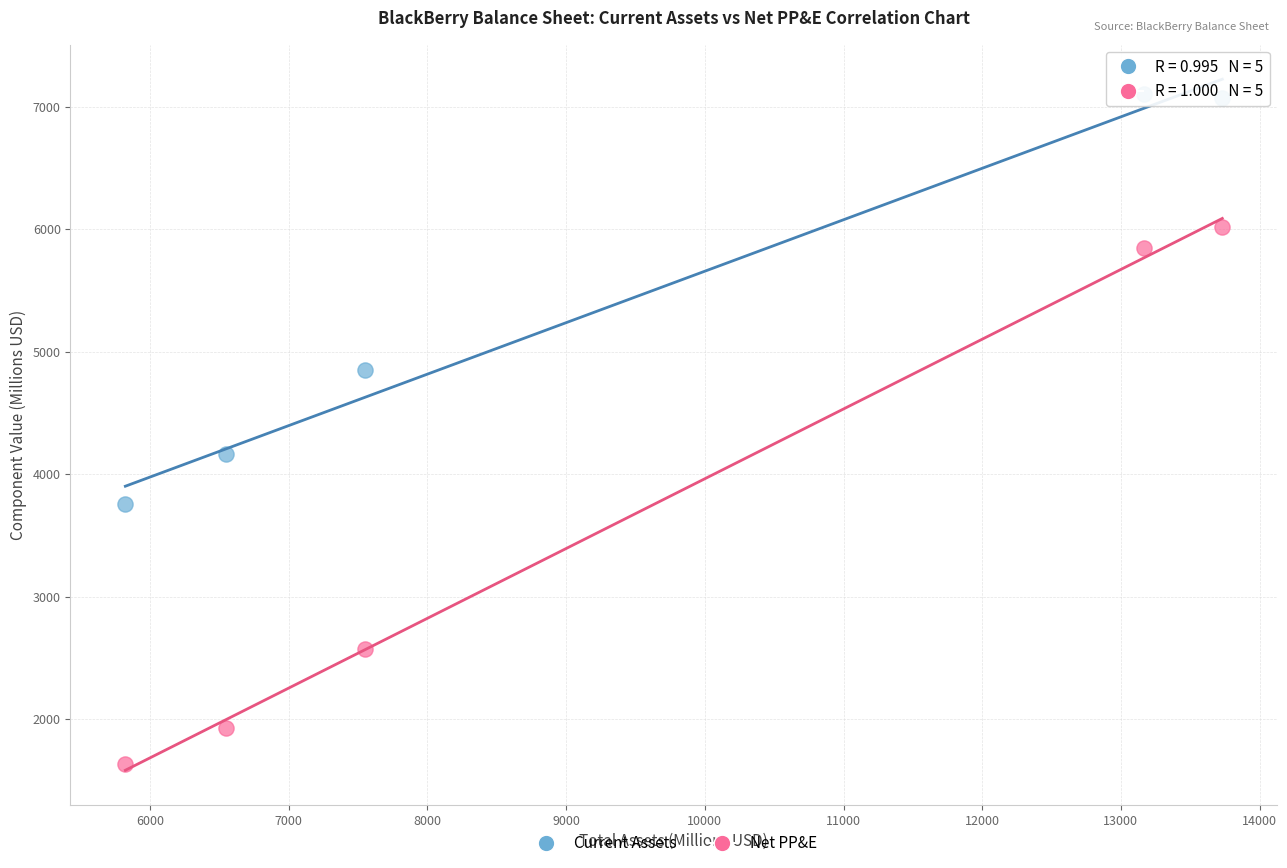

Across all data points, what is the range of X values (max minus min)?

7909